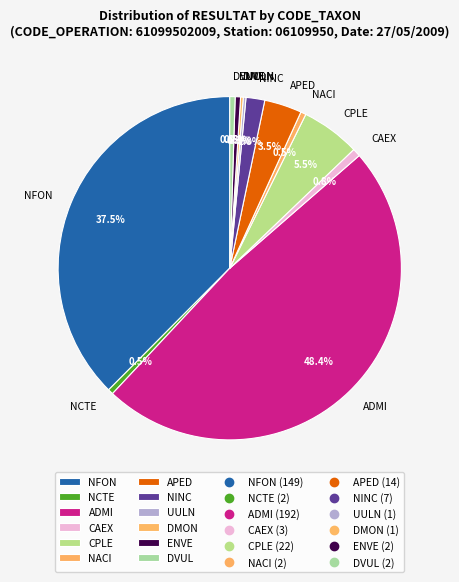

Is ENVE the majority of the pie?

No